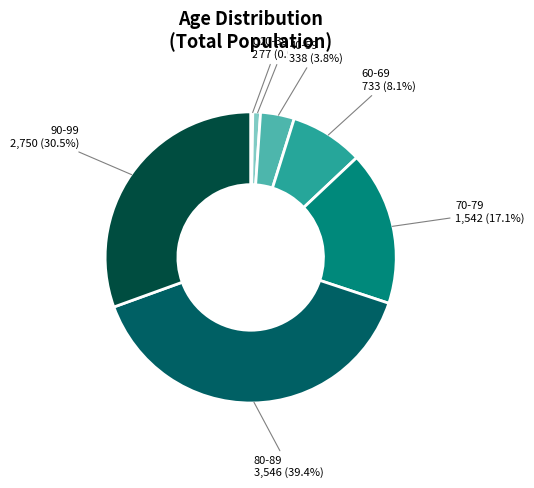

Is there any slice that represents more than half of the pie?

No